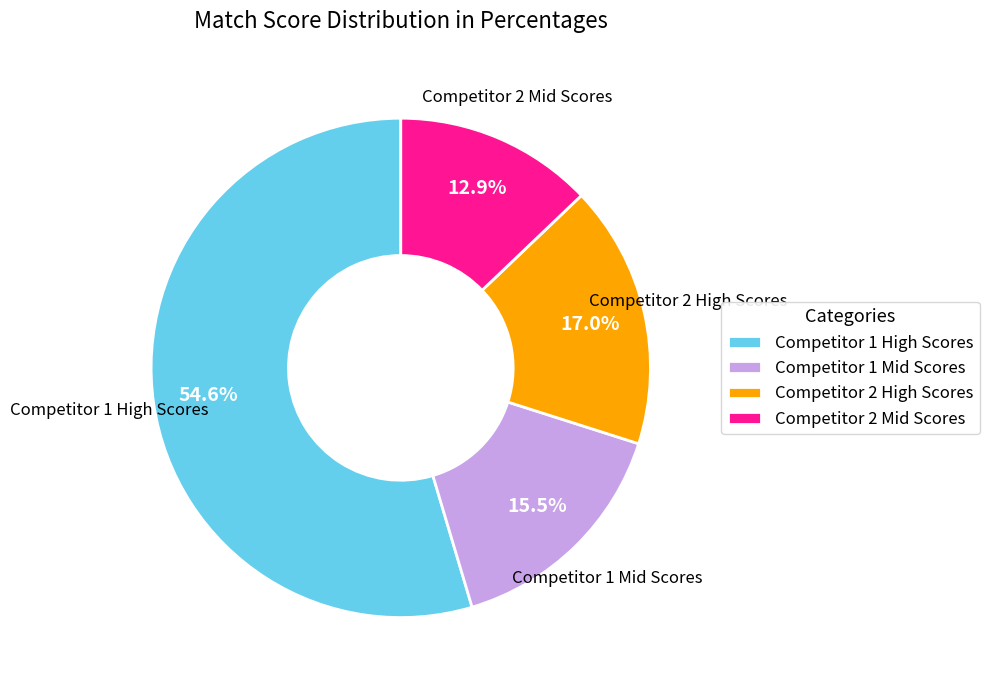

To the nearest percent, what is the average slice percentage?

25%